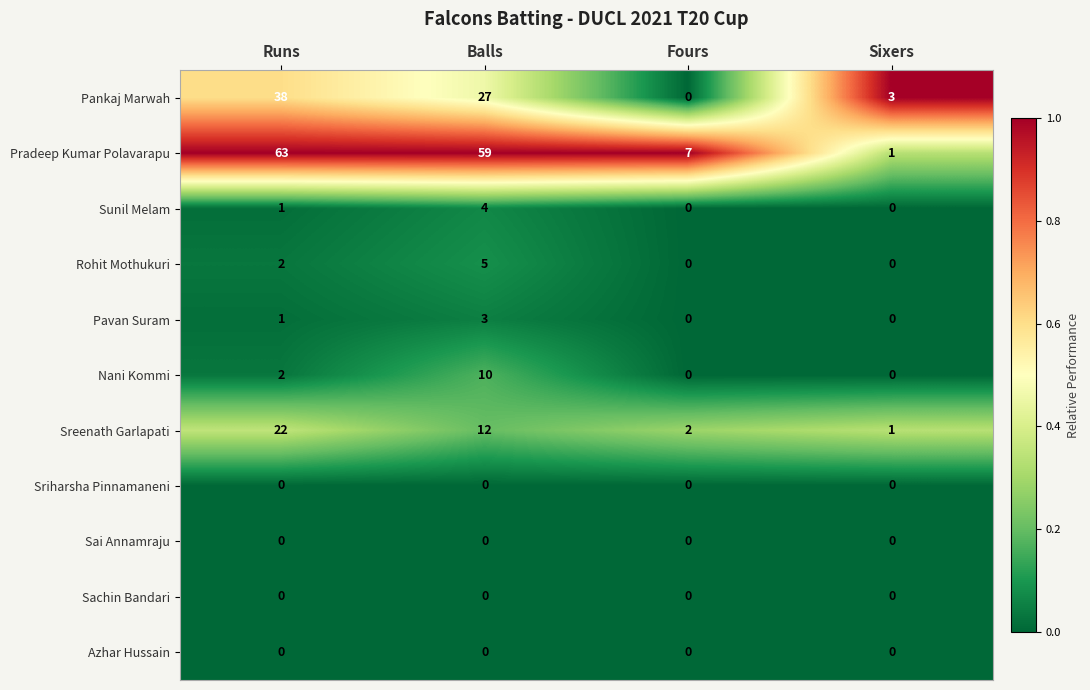

At how many categories does at least one series exceed 0?

4